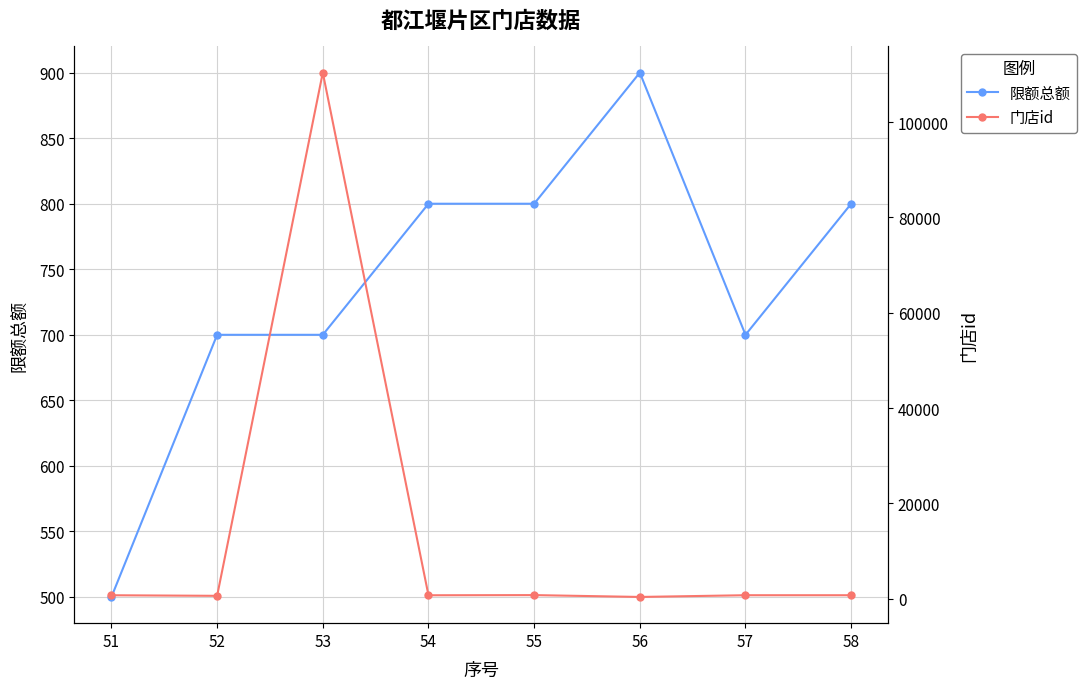

The 限额总额 series shows 800 at 58. True or false?

True